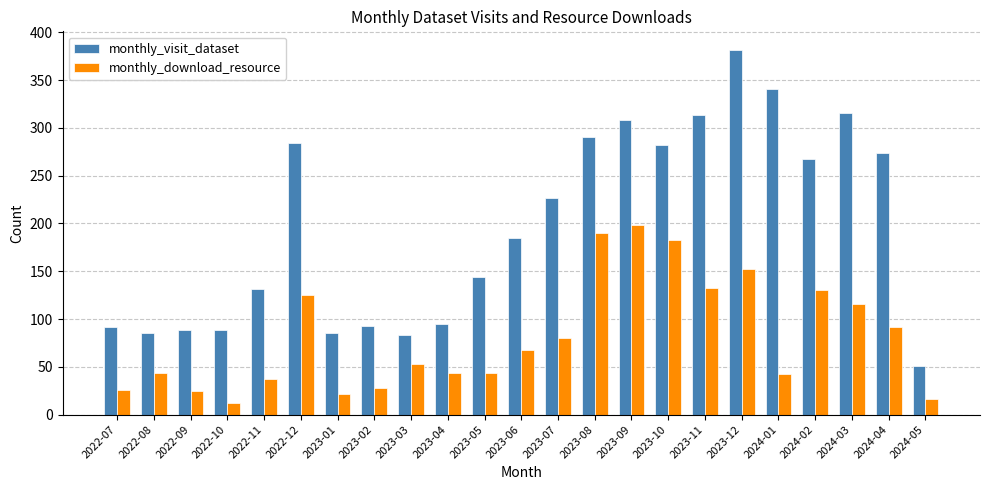

The value of monthly_visit_dataset at 2023-05 is 144. True or false?

True